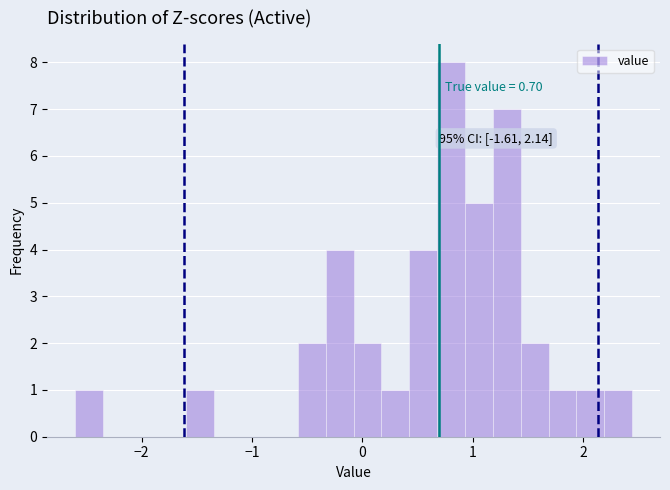

Read against the x-axis, roughly where is the centre of the tallest bar?

0.8